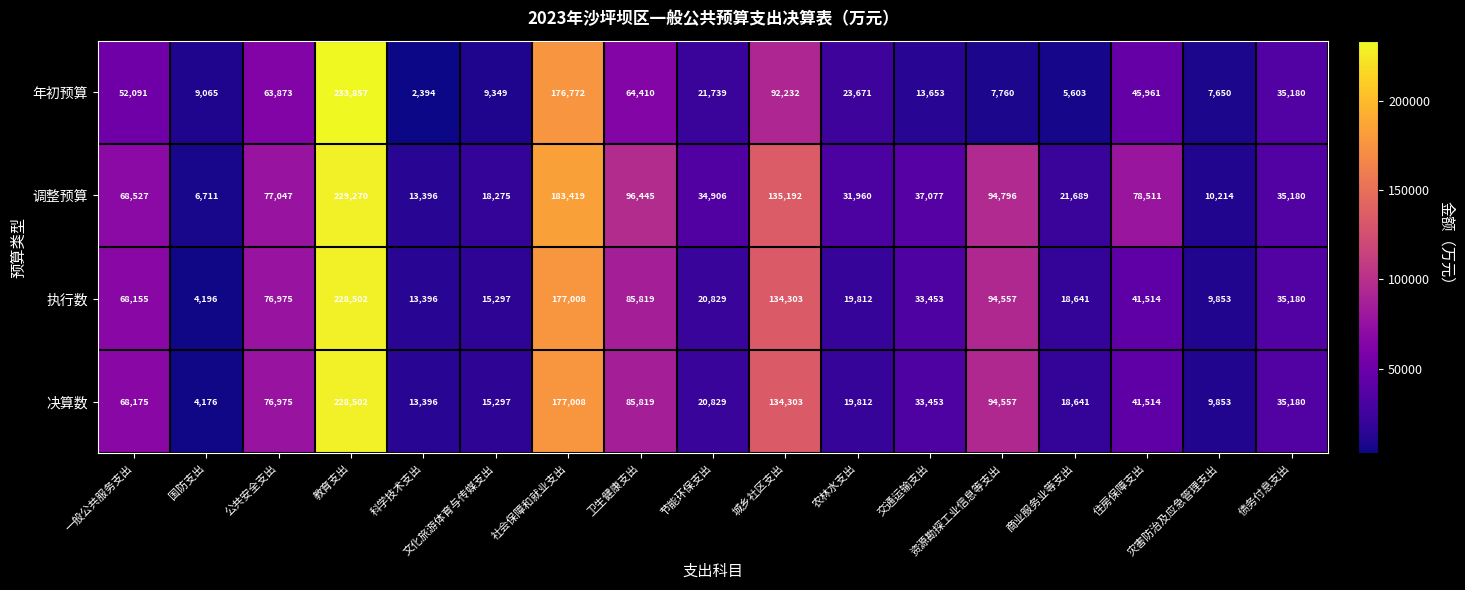

Which series has the largest range (max minus min)?

年初预算